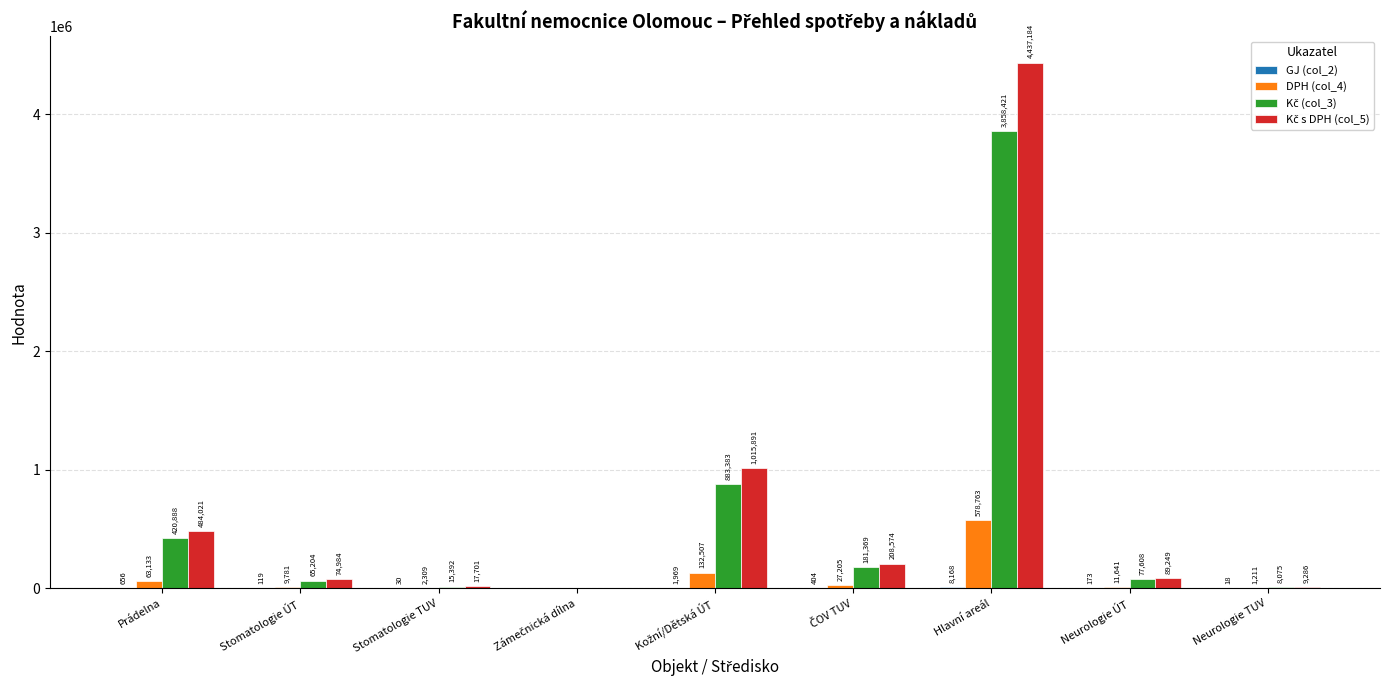

At which category is the sum across all series the highest?

Hlavní areál